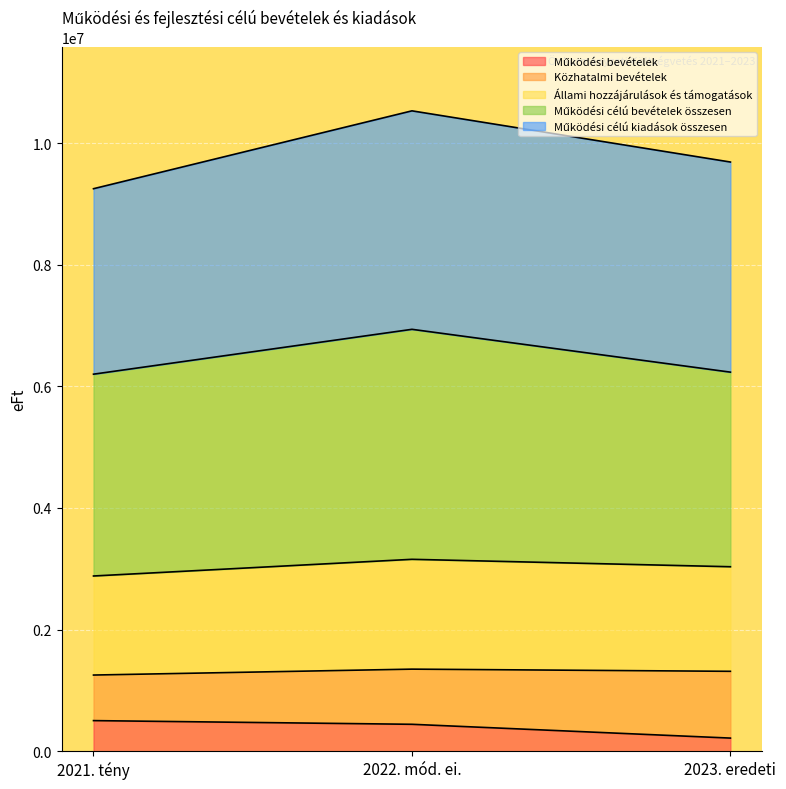

How many values in the Állami hozzájárulások és támogatások series are below 3033696?

1